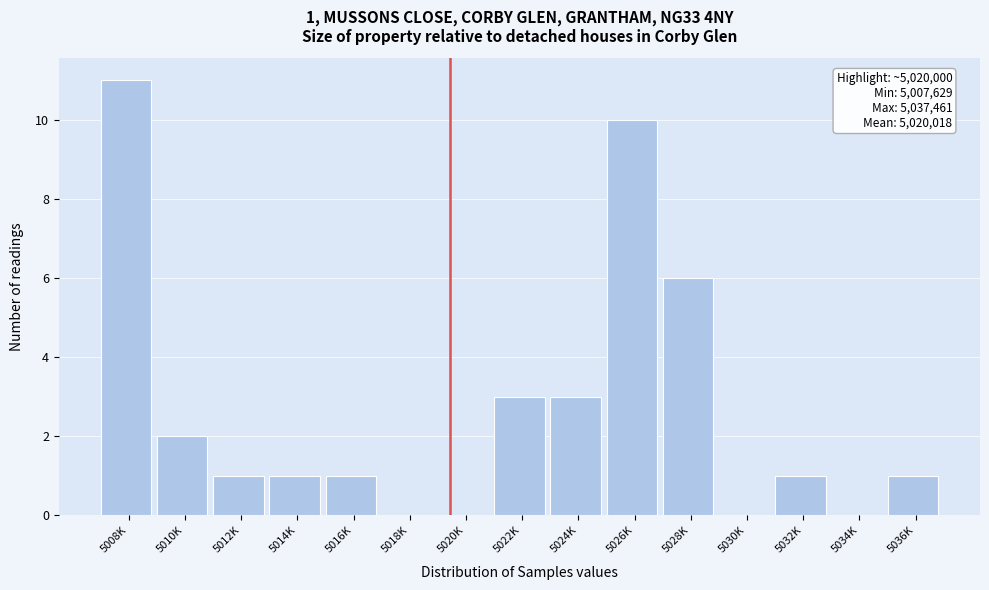

Reading left to right, extract all data points from this chart.

5008K=11	5010K=2	5012K=1	5014K=1	5016K=1	5018K=0	5020K=0	5022K=3	5024K=3	5026K=10	5028K=6	5030K=0	5032K=1	5034K=0	5036K=1